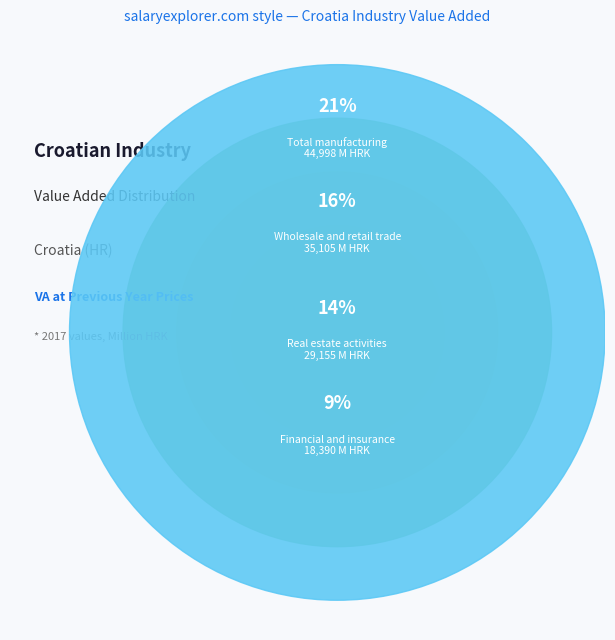

Does any single category account for the majority?

No